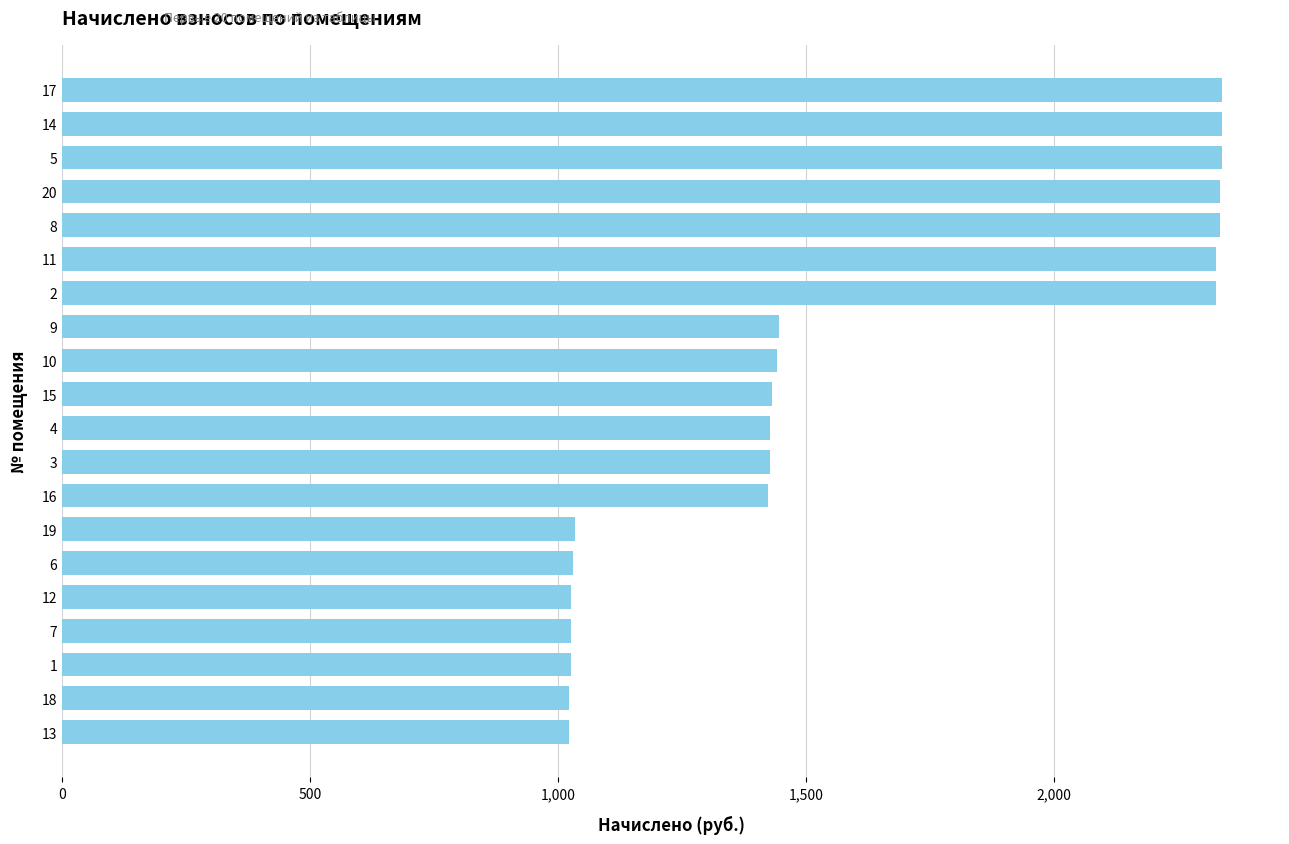

Is it true that the value at 16 is 1424.2?

True